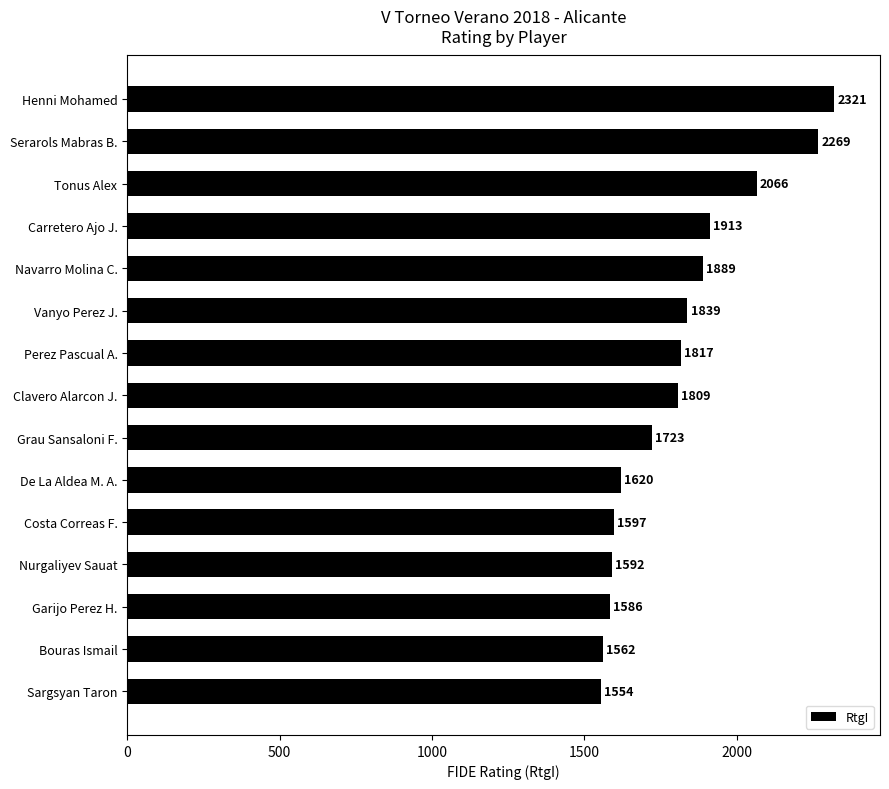

What is the sum of all values?

27157